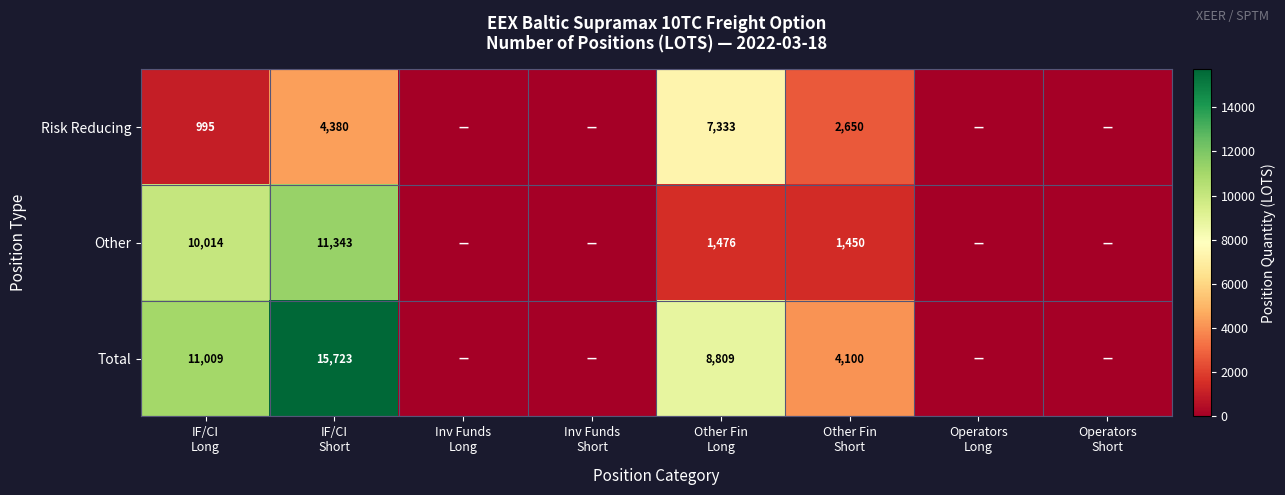

How many data points in Other are above 1449?

4